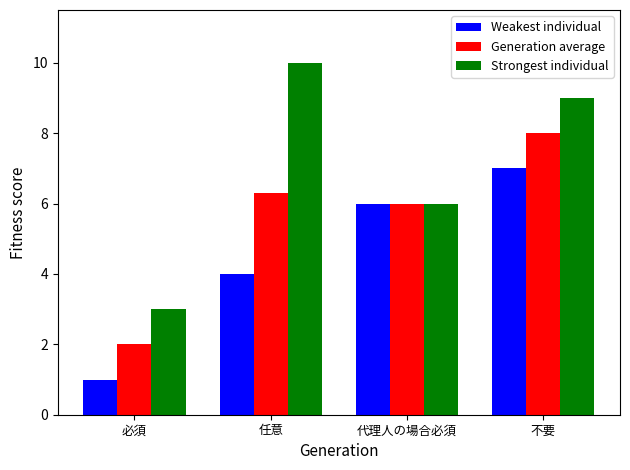

Which series has the largest total across all categories?

Strongest individual